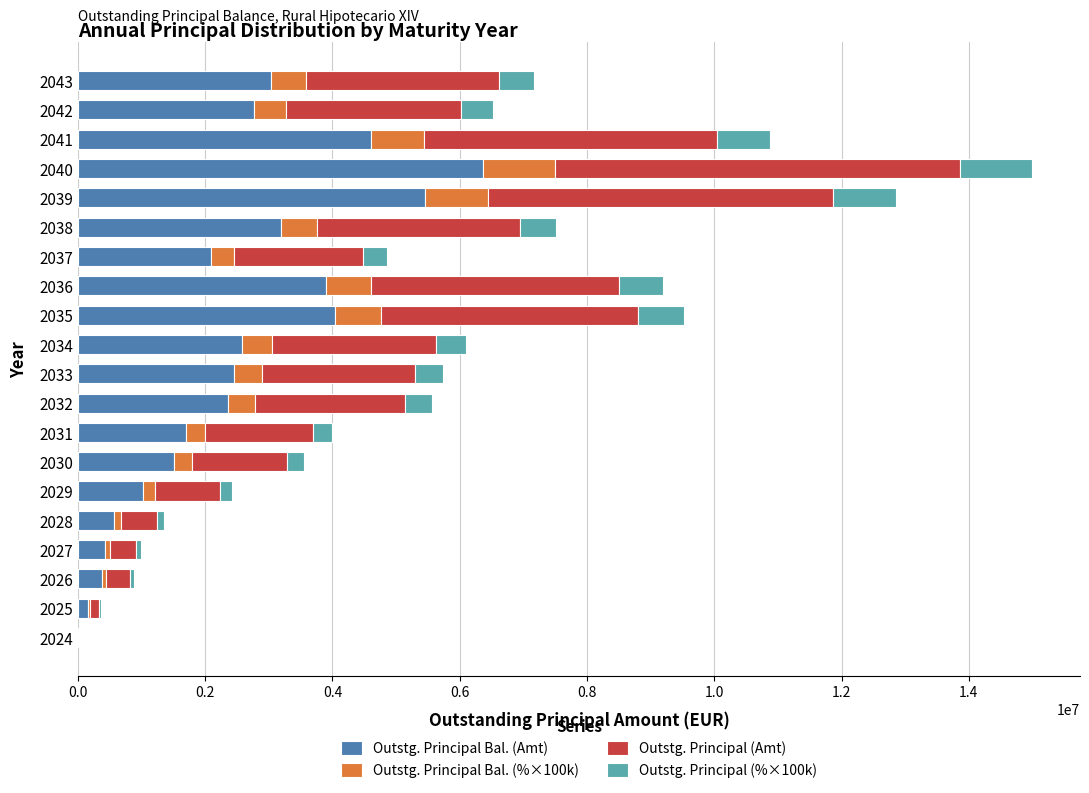

What is the total value across all series at 2039?

12849381.7